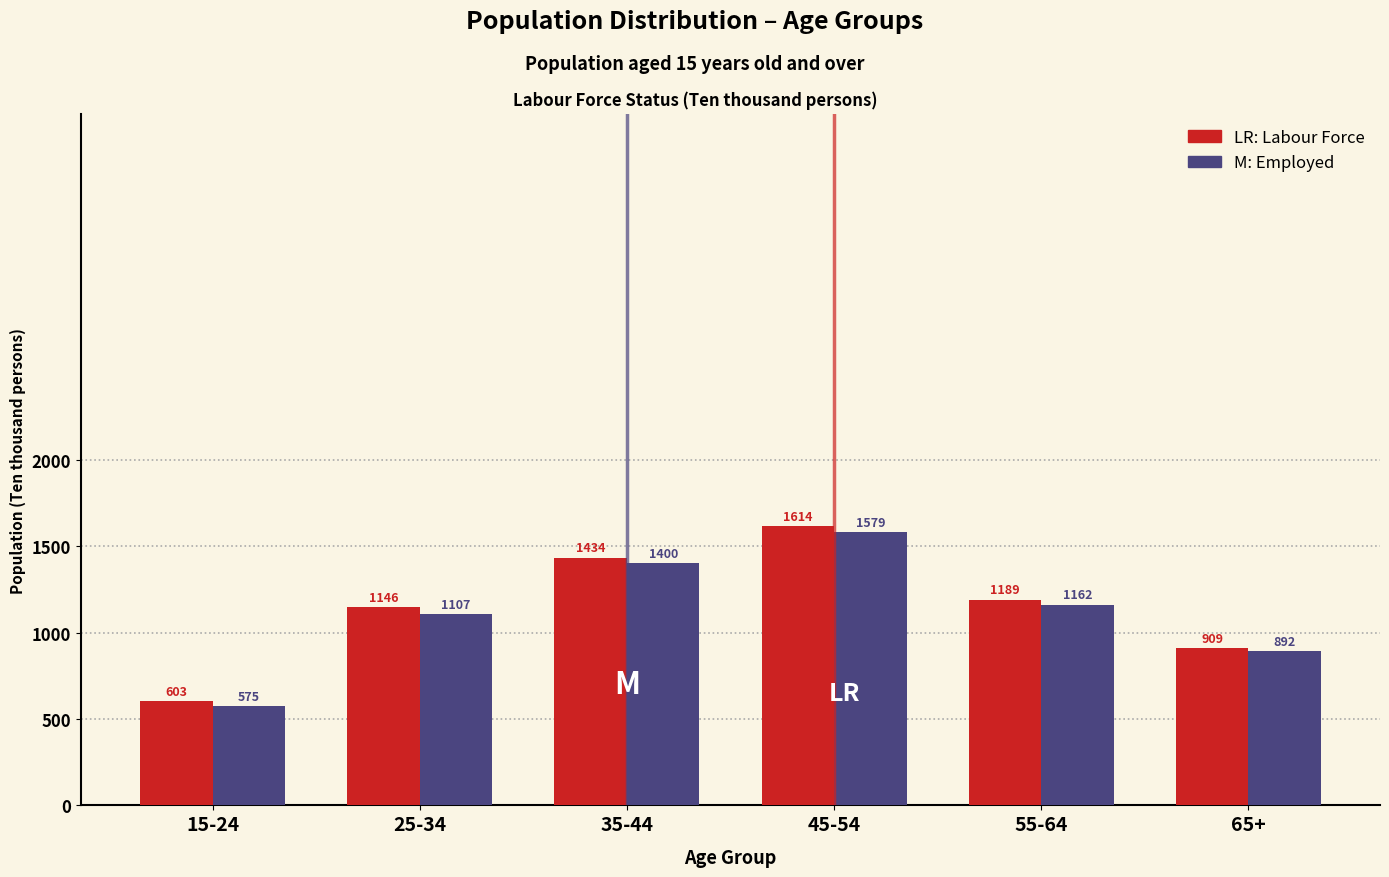

Reading left to right, transcribe all the data shown in this chart.

Labour Force: 603	1146	1434	1614	1189	909
Employed: 575	1107	1400	1579	1162	892